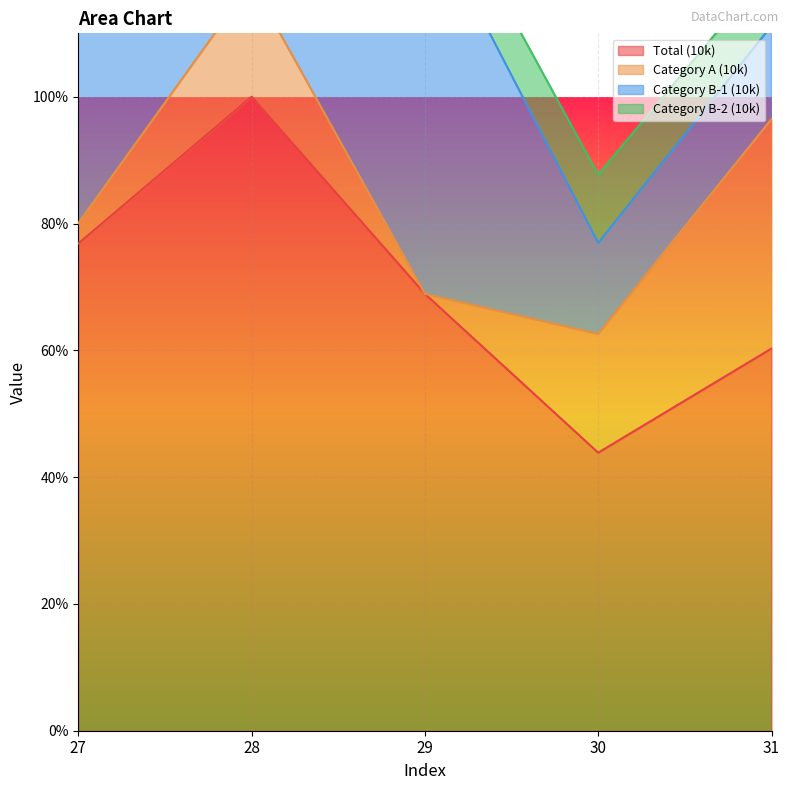

List the labels in order of Category B-1 (10k) value, largest first.

28, 29, 27, 31, 30